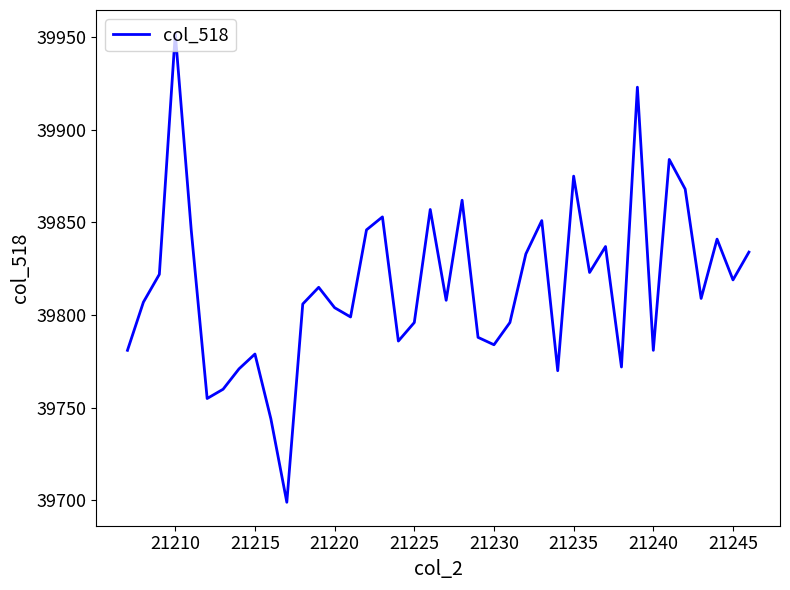

What is the difference between the maximum and minimum values?

253